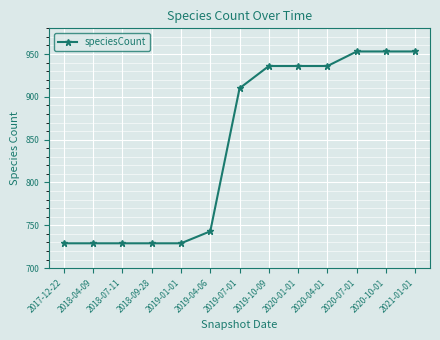

Does the chart display data point markers on the line(s)?

Yes